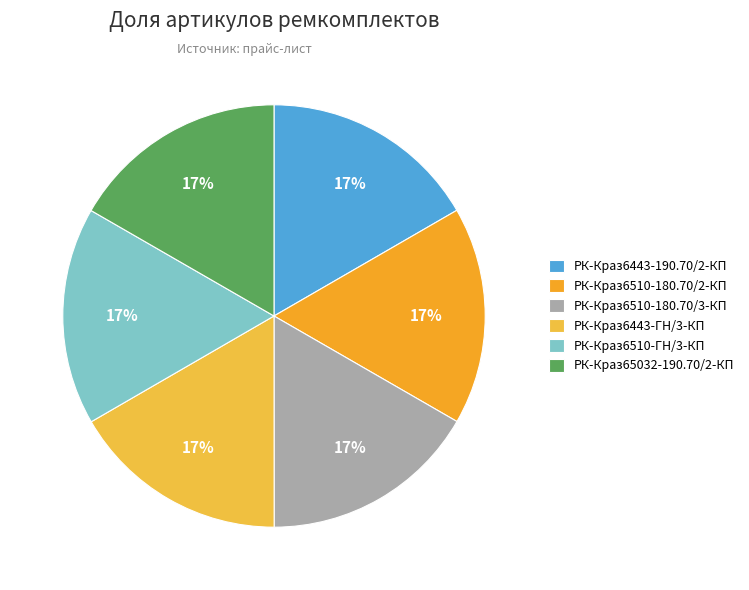

What is the ratio of the value at РК-Краз6510-180.70/2-КП to the value at РК-Краз65032-190.70/2-КП?

1.0